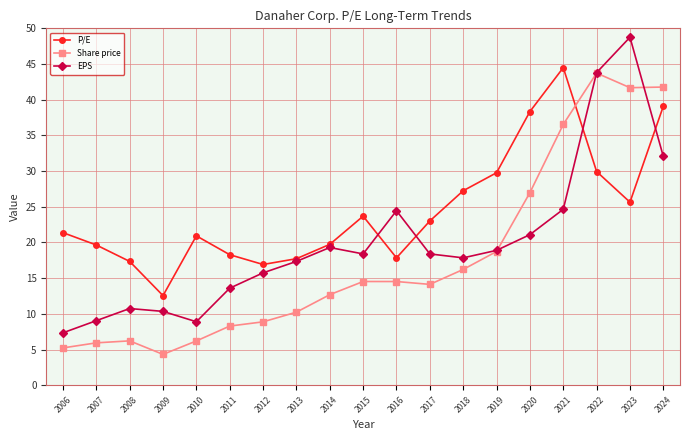

Is the value of EPS at 2013 greater than the value of Share price at 2023?

No